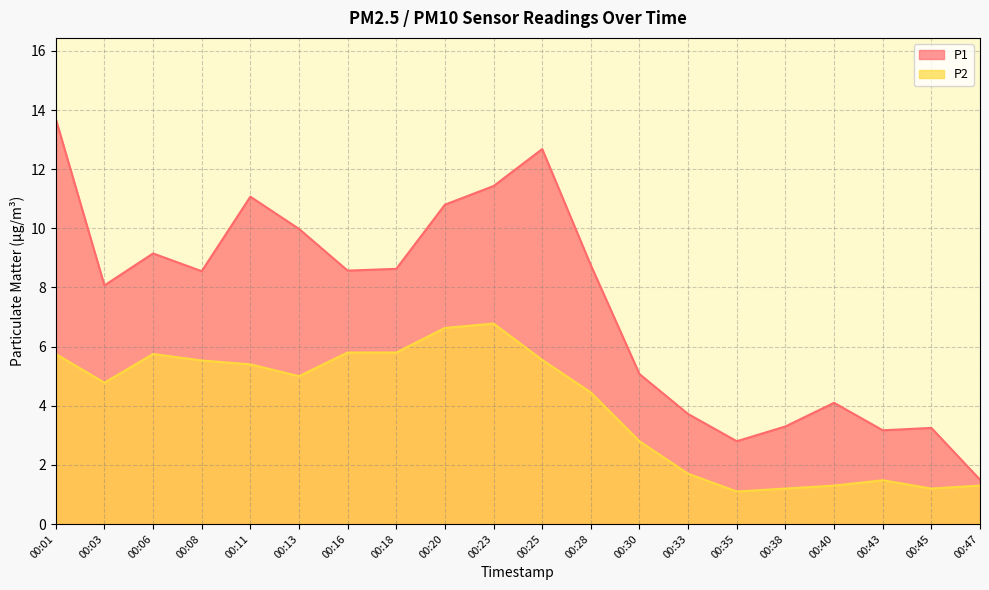

The P1 series shows 8.6 at 00:18. True or false?

True